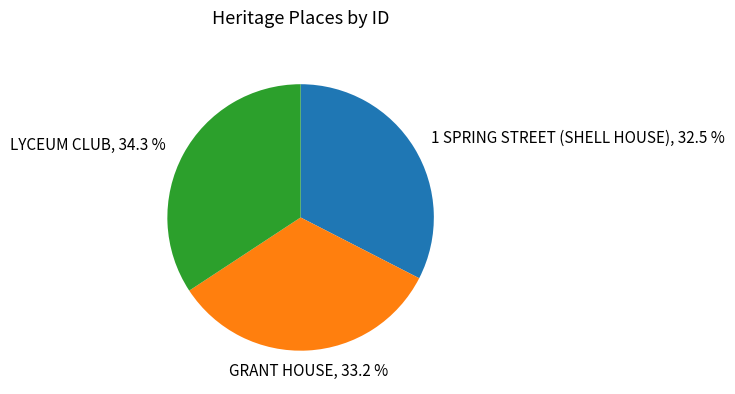

Is there a majority slice in this chart?

No